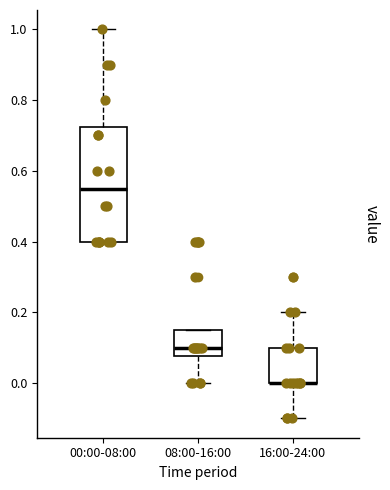

Reading left to right, transcribe this box plot: for each box, give where its median line is, the range the box spans, and where its two whiskers end, as read against the y-axis. The values are not printed on the chart, so give them approximately, as read against the axis.

00:00-08:00: median 0.56, box 0.40 to 0.72, whiskers 0.40 to 1.00
08:00-16:00: median 0.10, box 0.08 to 0.16, whiskers 0.00 to 0.16
16:00-24:00: median 0.00 (drawn on the box's lower edge), box 0.00 to 0.10, whiskers -0.10 to 0.20